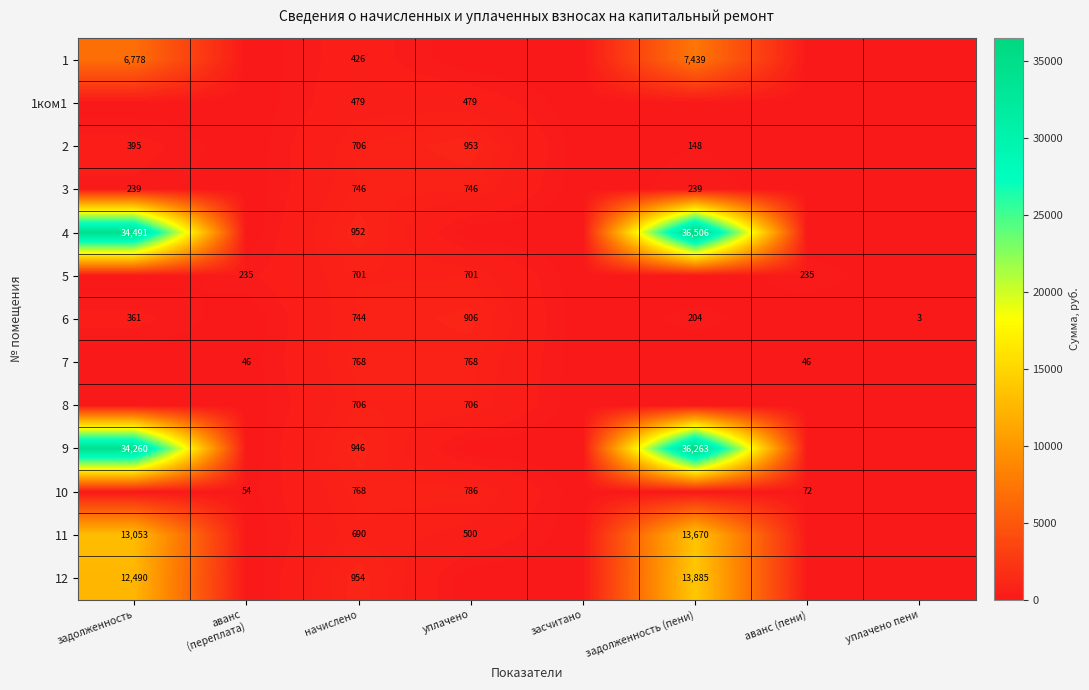

What is the total value across all series at уплачено?

6544.2